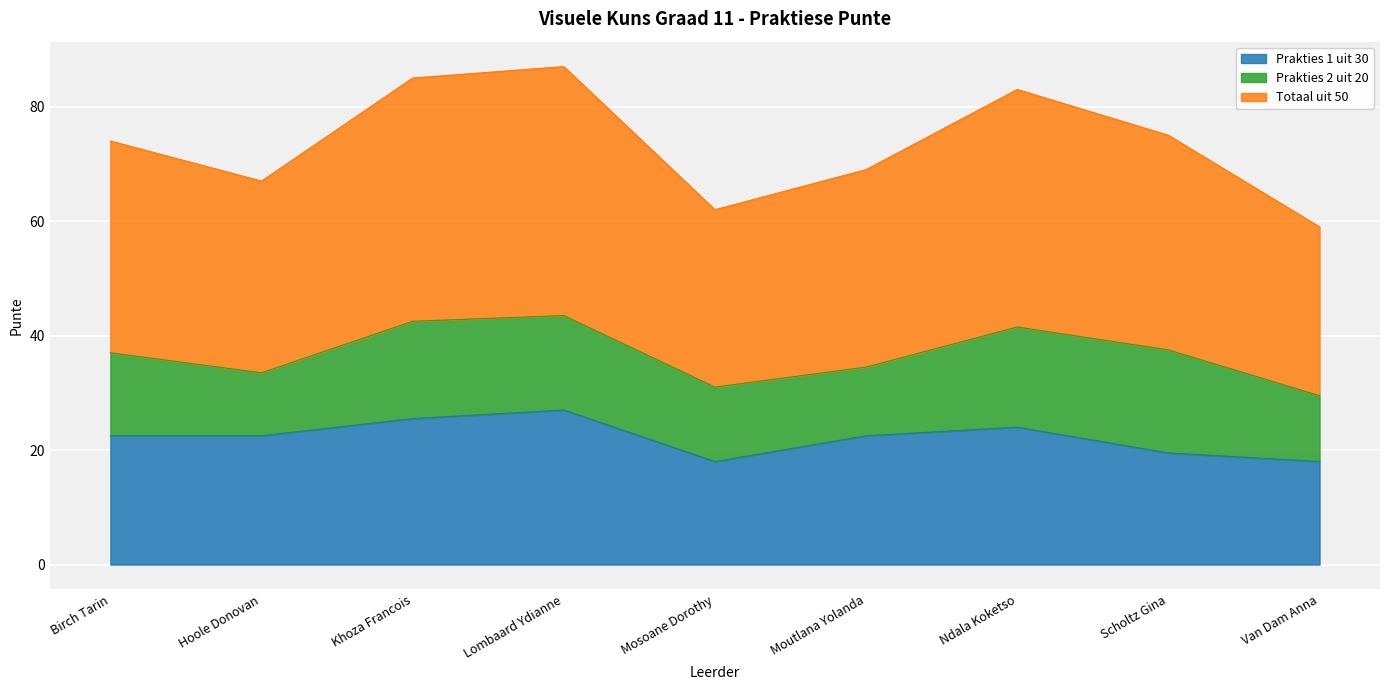

At which label does Prakties 1 uit 30 reach its minimum?

Mosoane Dorothy